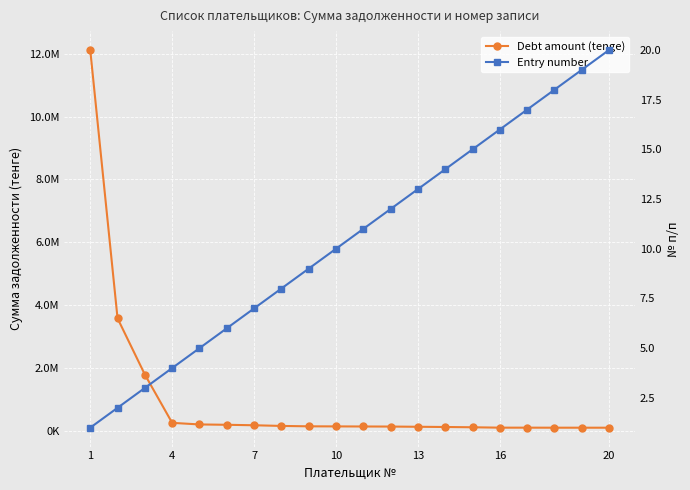

What is the sum of all Entry number values?

210.0